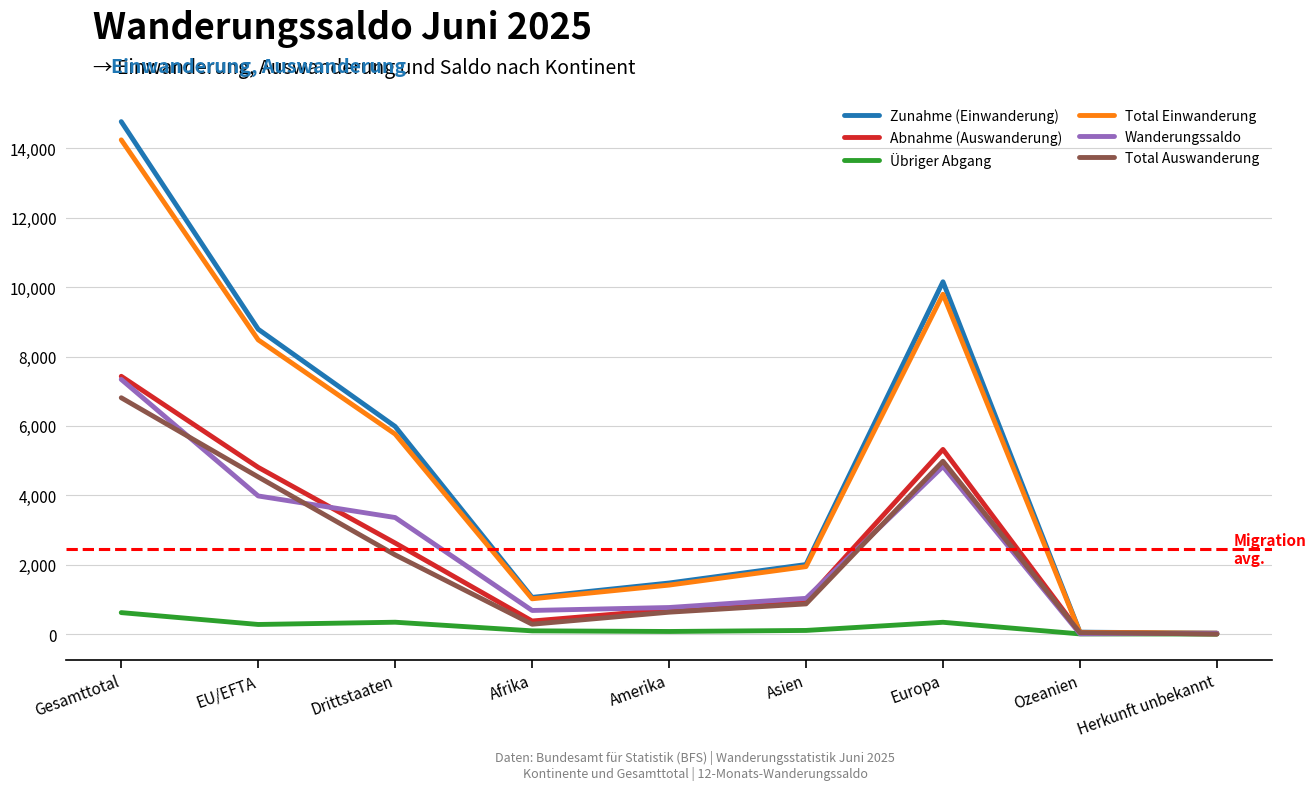

What is the lowest value of the Wanderungssaldo series?

9